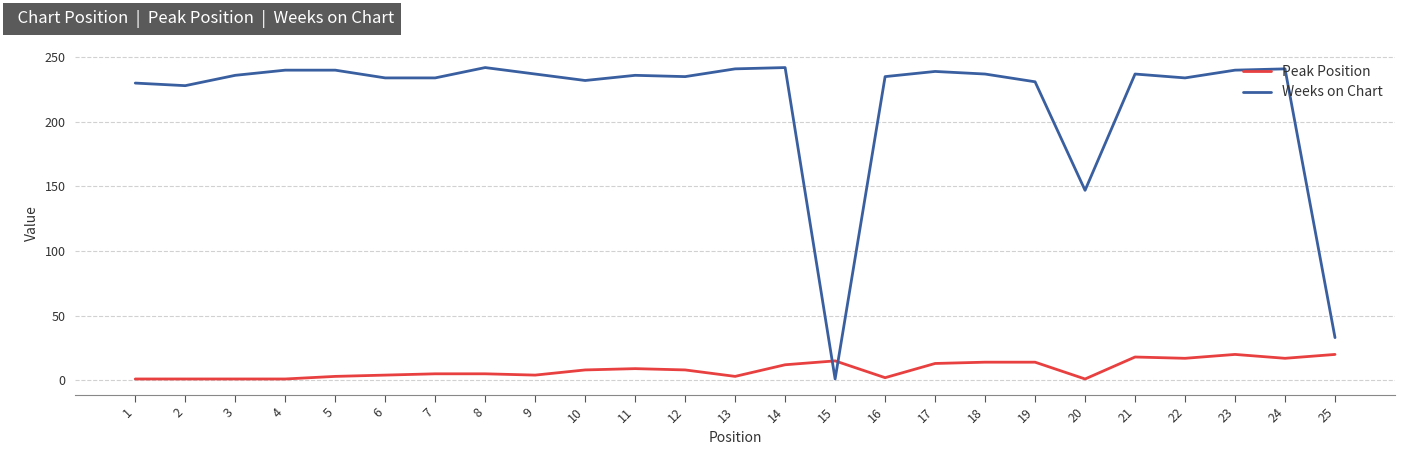

How many categories are shown in the chart?

25